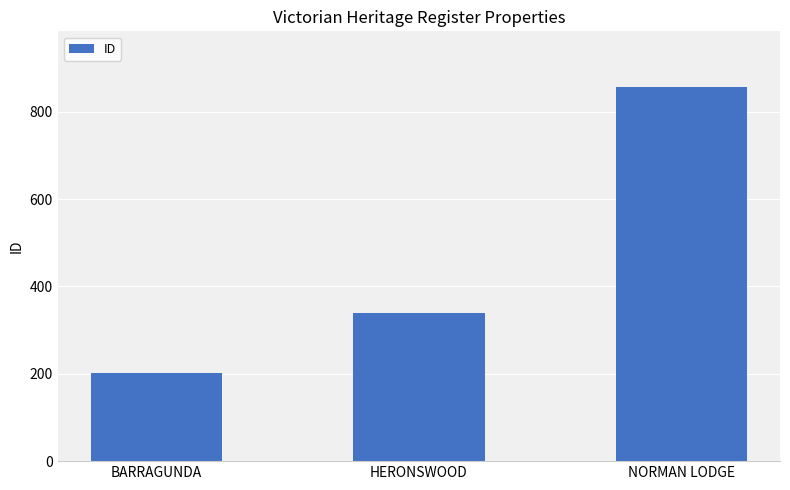

The chart shows a value of 856 at NORMAN LODGE. True or false?

True